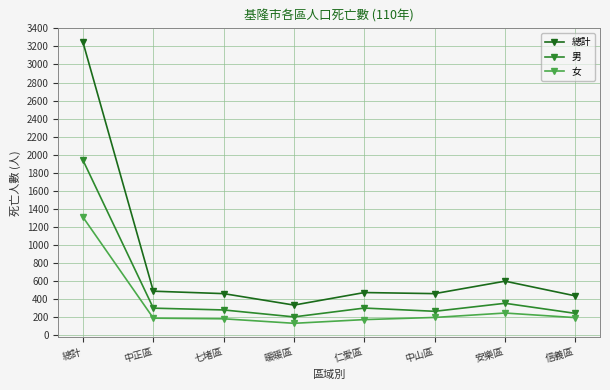

Which label corresponds to the smallest value in the chart?

暖暖區